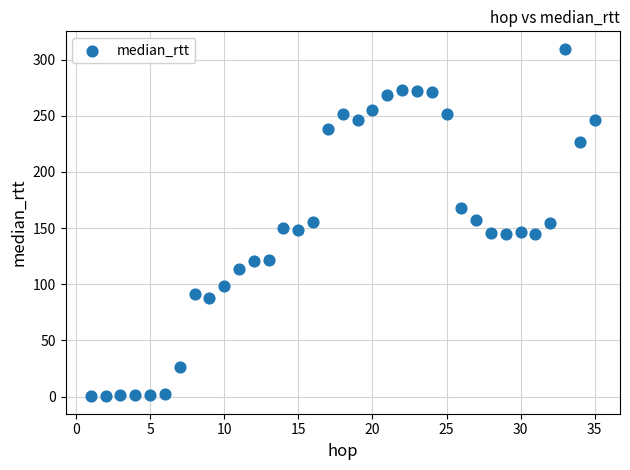

What is the range of X values (max minus min)?

34.0